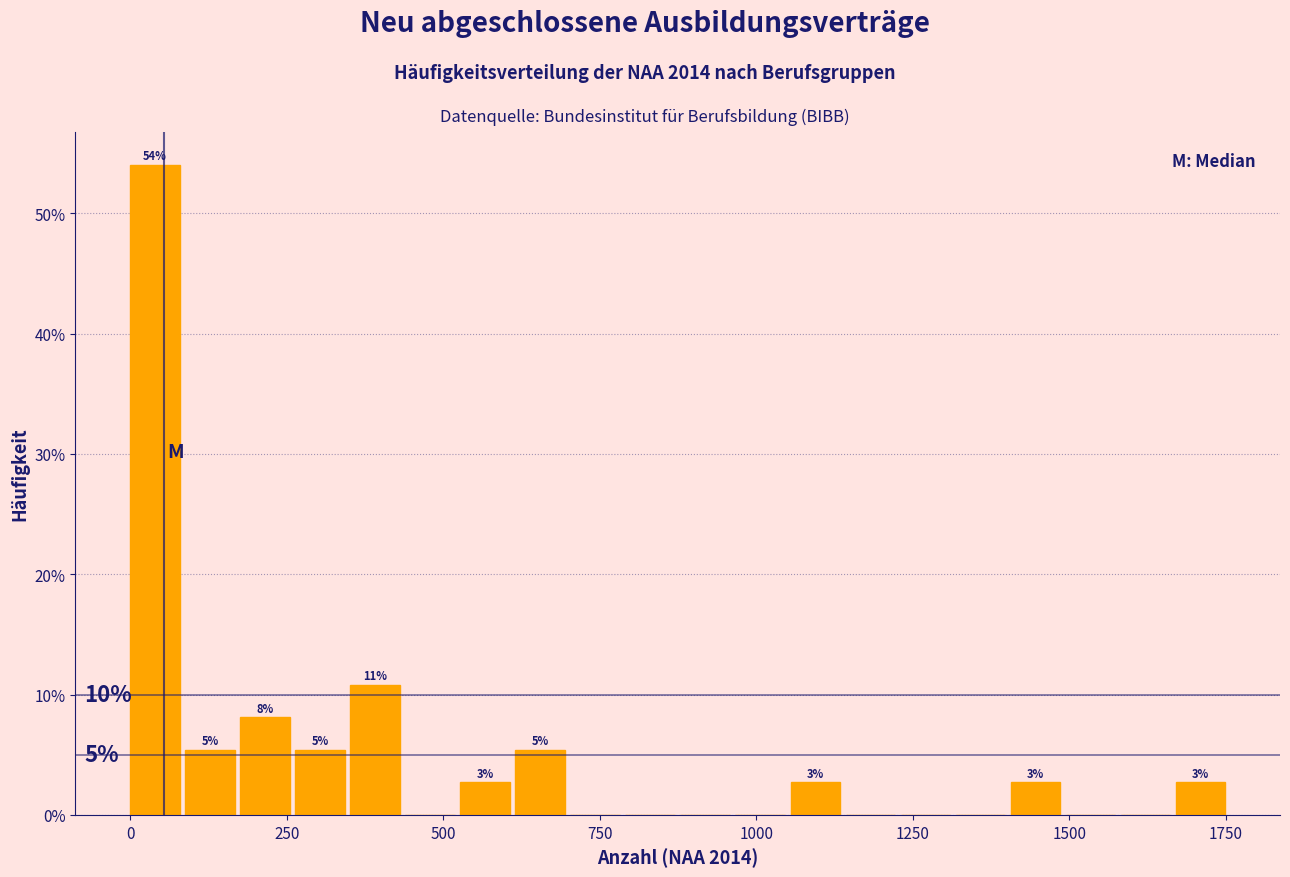

Around what value on the x-axis is the tallest bar? Give the approximate position of its centre, as read against the axis.

50